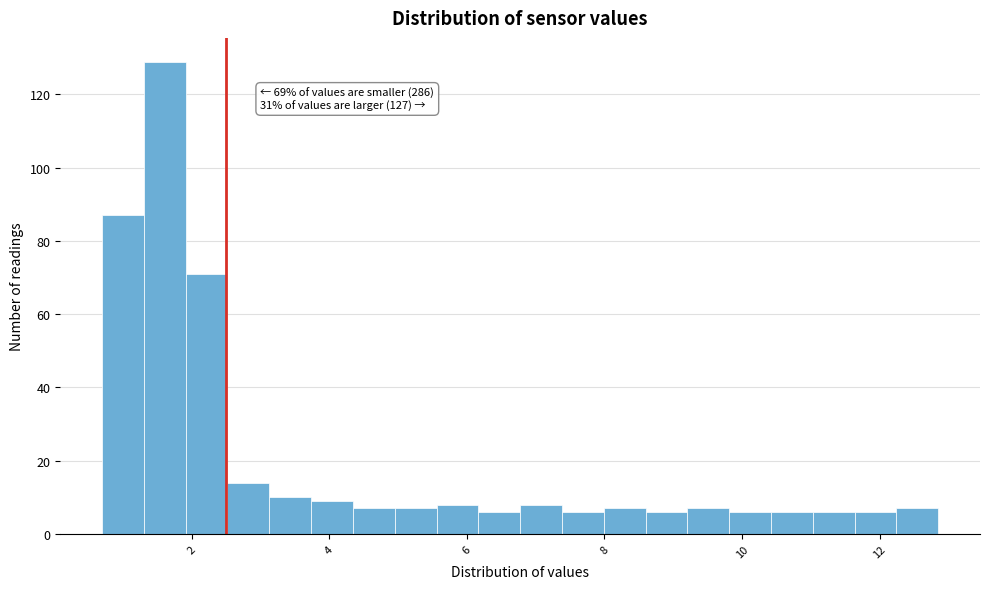

Around what value on the x-axis is the tallest bar? Give the approximate position of its centre, as read against the axis.

1.6